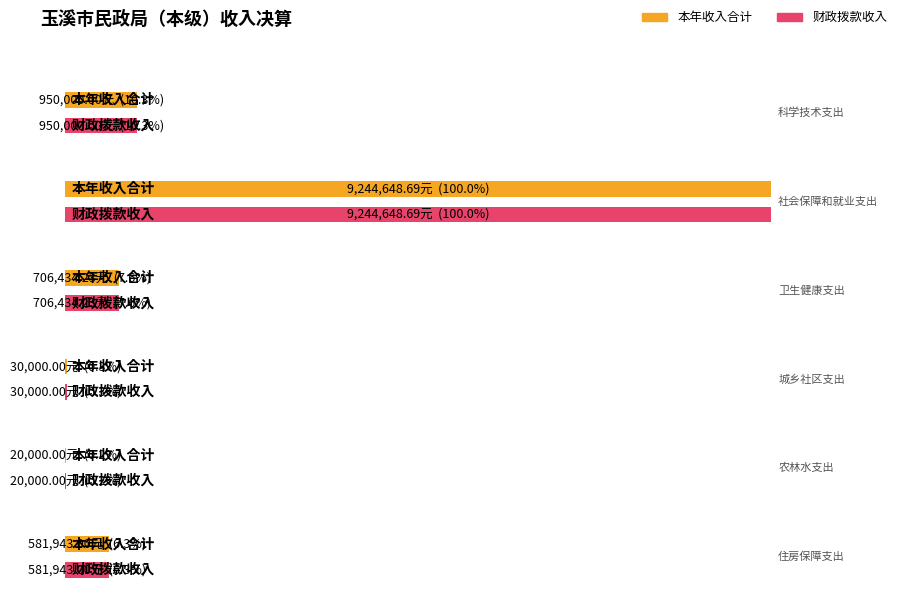

True or false: 科学技术支出 has a value of 346894.8 at 财政拨款收入.

False